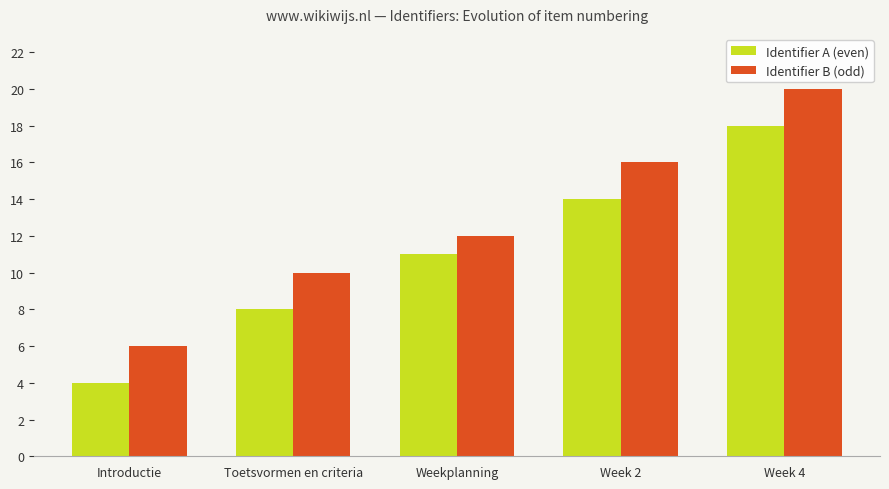

Count the Identifier B (odd) values in the range 10 to 16.

3